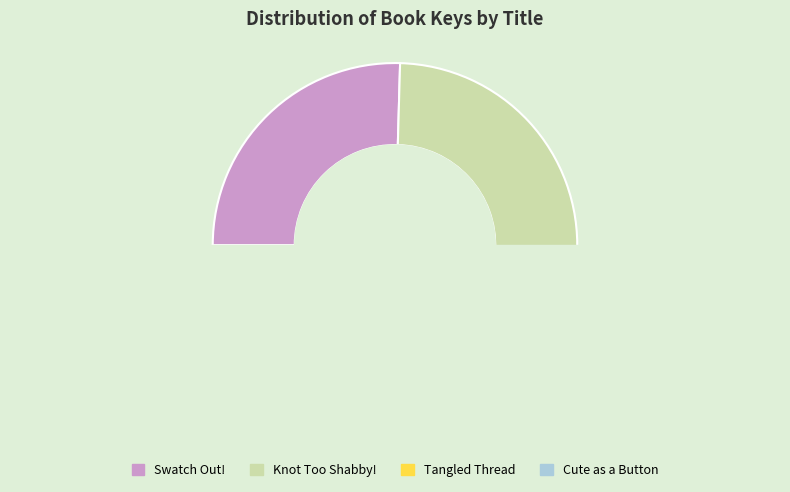

What is the smallest slice in the pie chart?

Cute as a Button